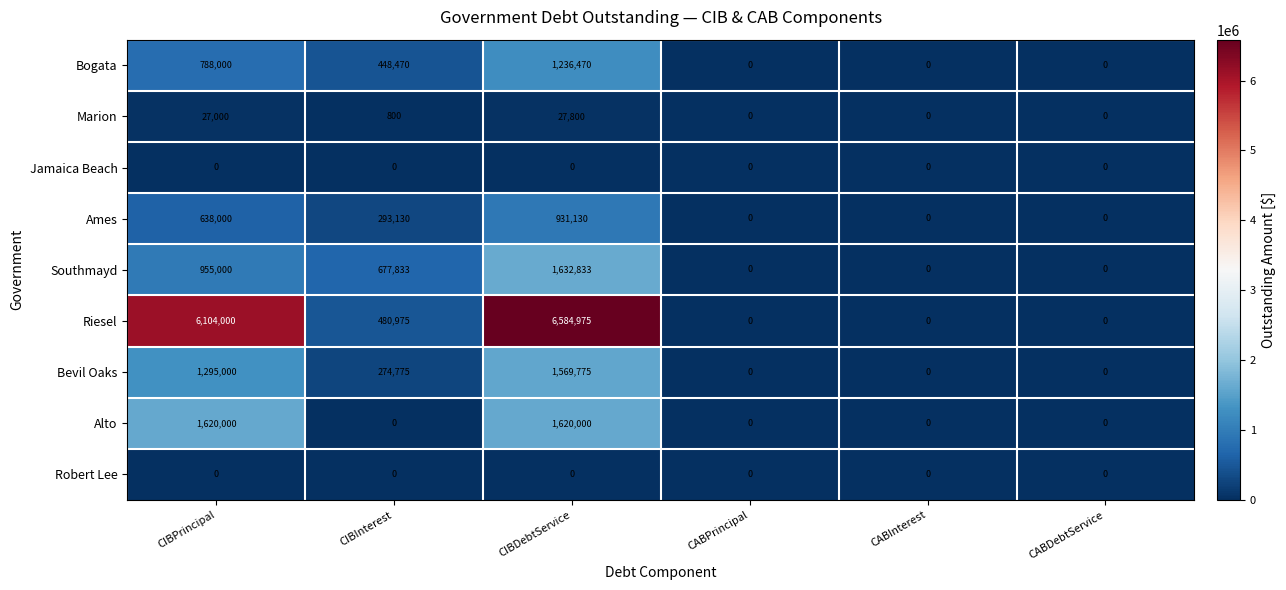

Which series has the widest spread of values?

Riesel